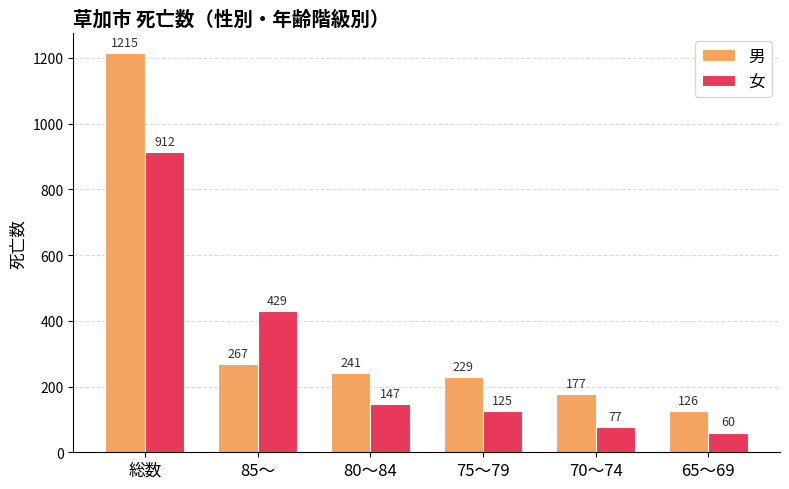

Rank the series by their average value, from highest to lowest.

男, 女